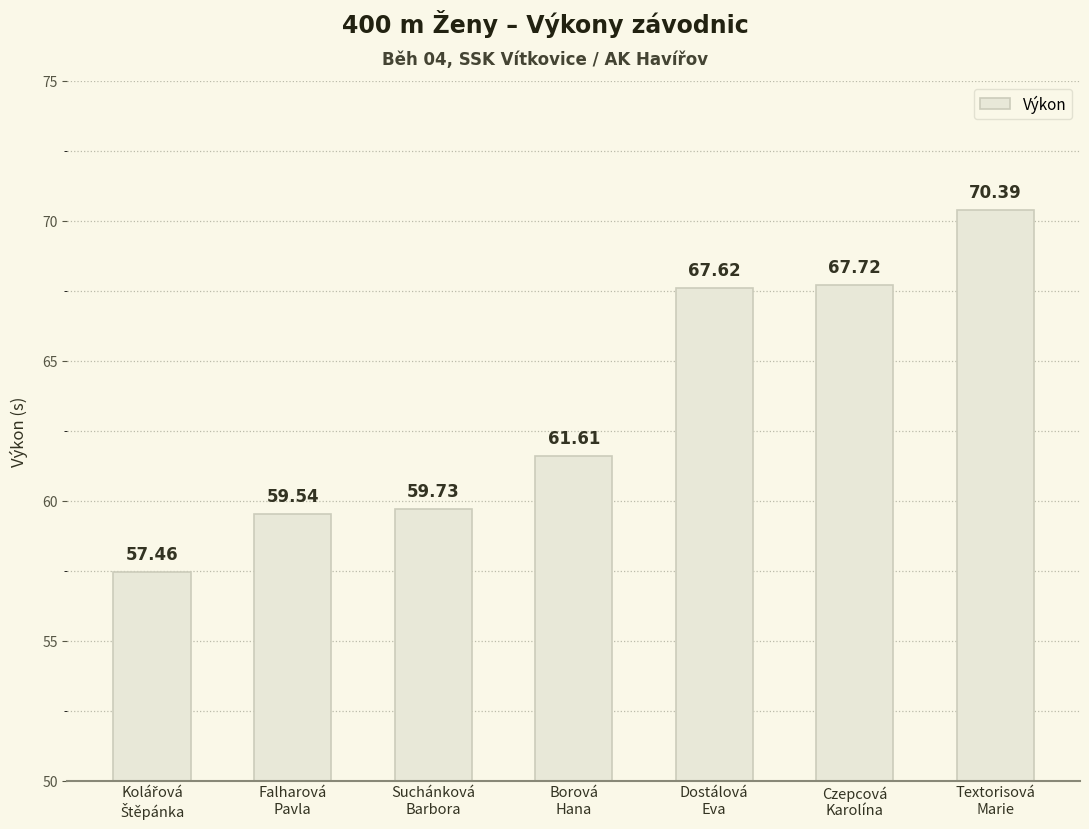

Are the bars grouped side by side (vs. stacked)?

No